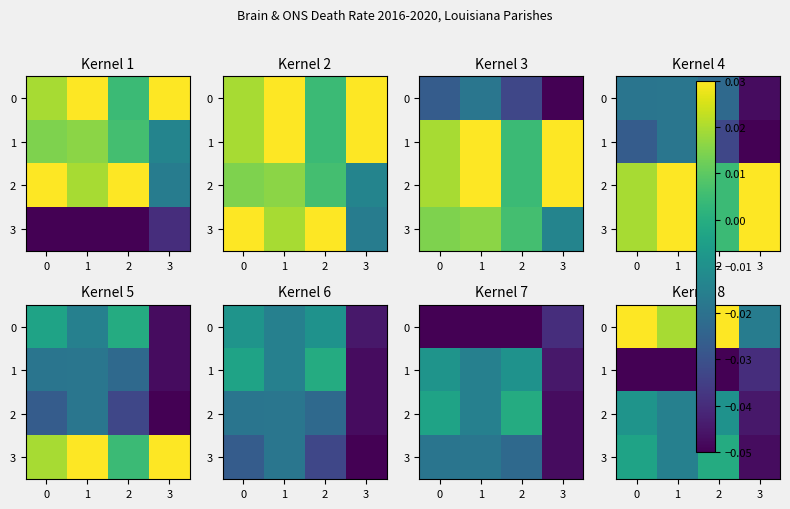

At how many categories does at least one series exceed 0?

3